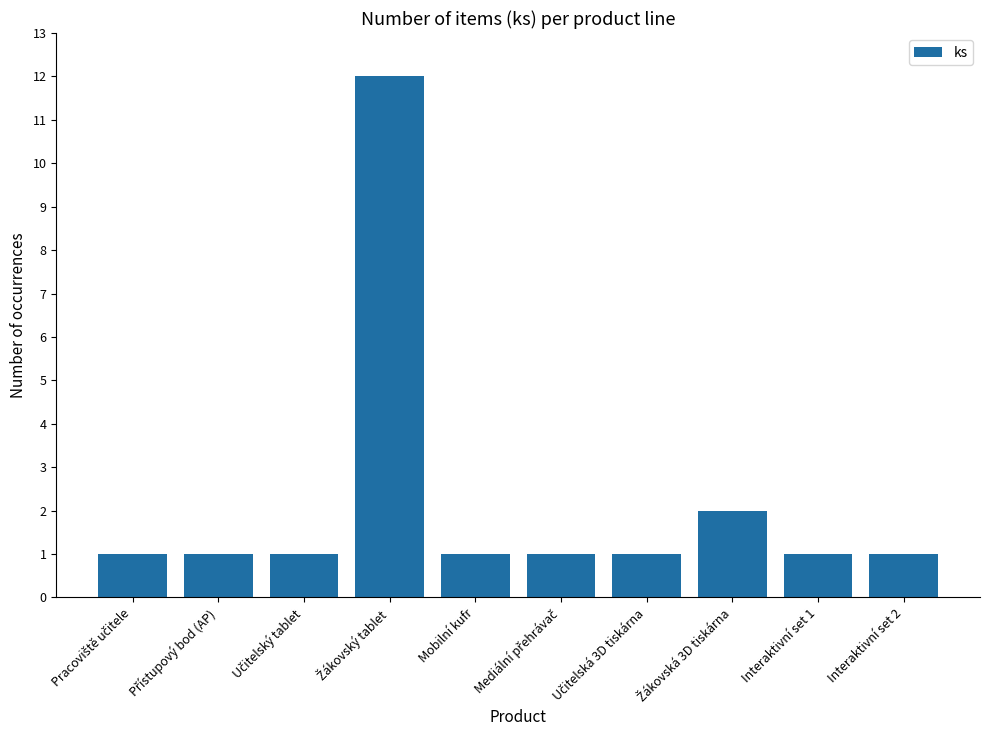

What is the approximate value at Interaktivní set 2?

1